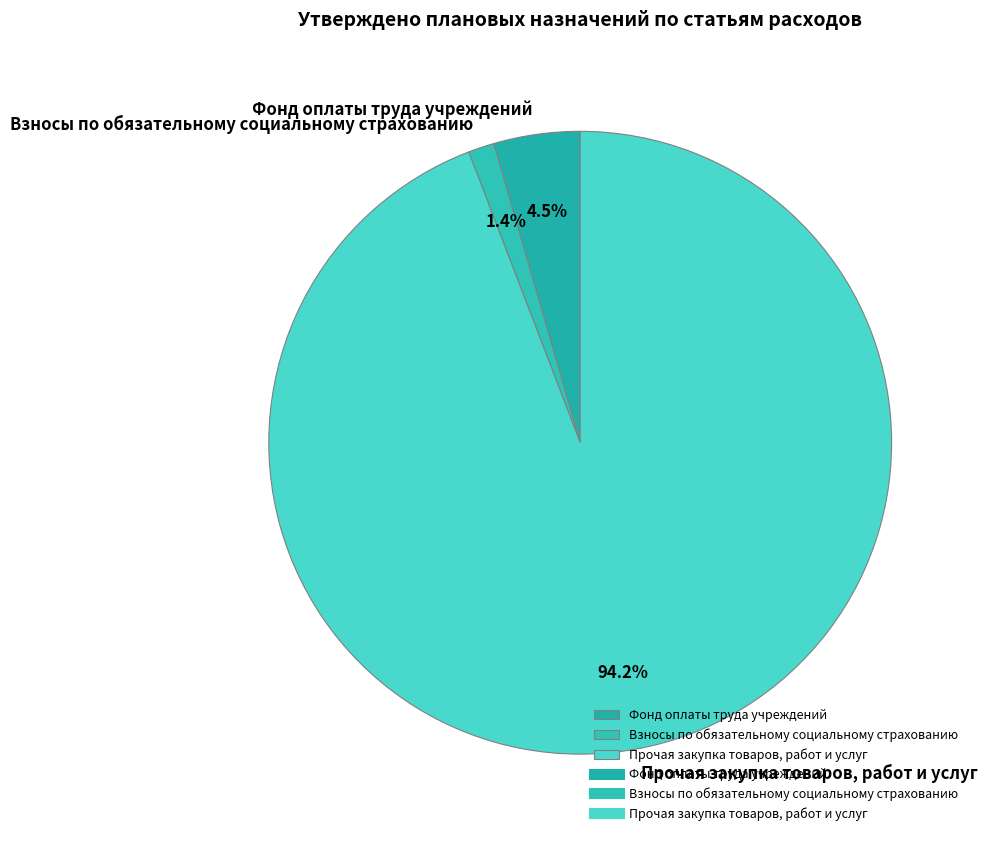

Rank the categories by value from lowest to highest.

Взносы по обязательному социальному страхованию, Фонд оплаты труда учреждений, Прочая закупка товаров, работ и услуг